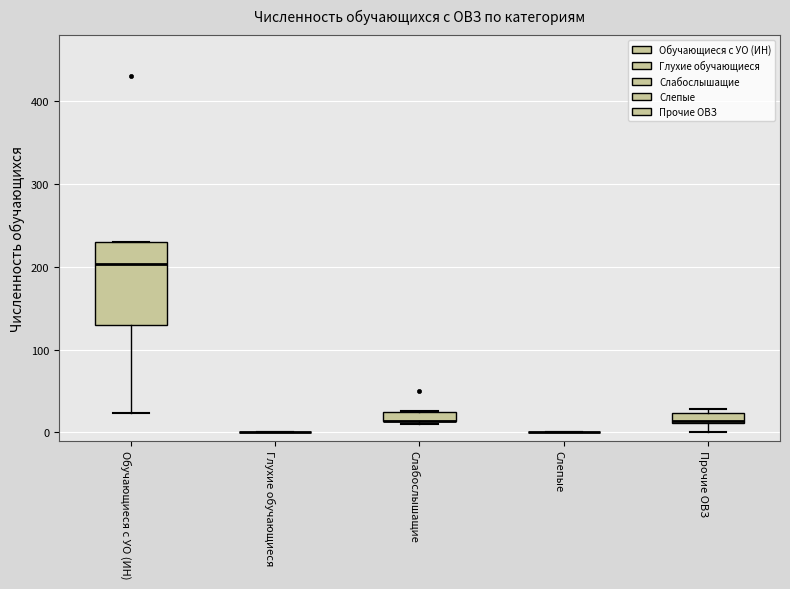

Which box is the tallest, from its lower edge to its upper edge?

Обучающиеся с УО (ИН)